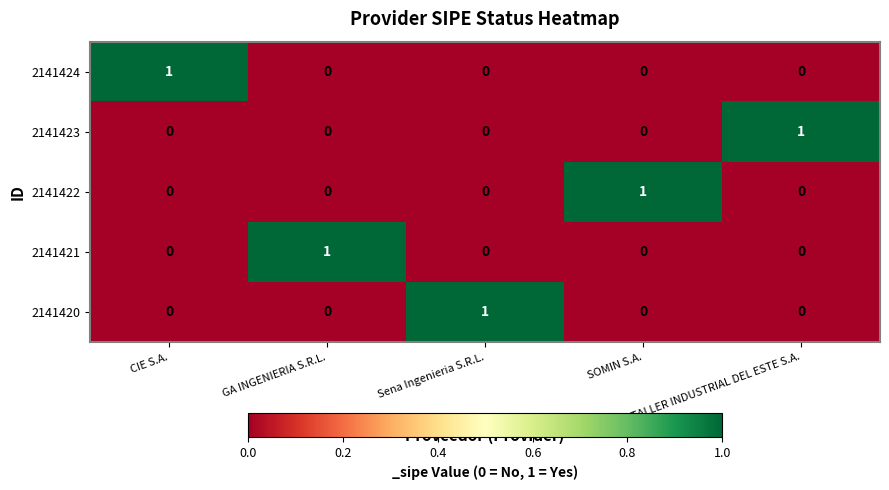

What is the difference between the highest and lowest values at CIE S.A.?

1